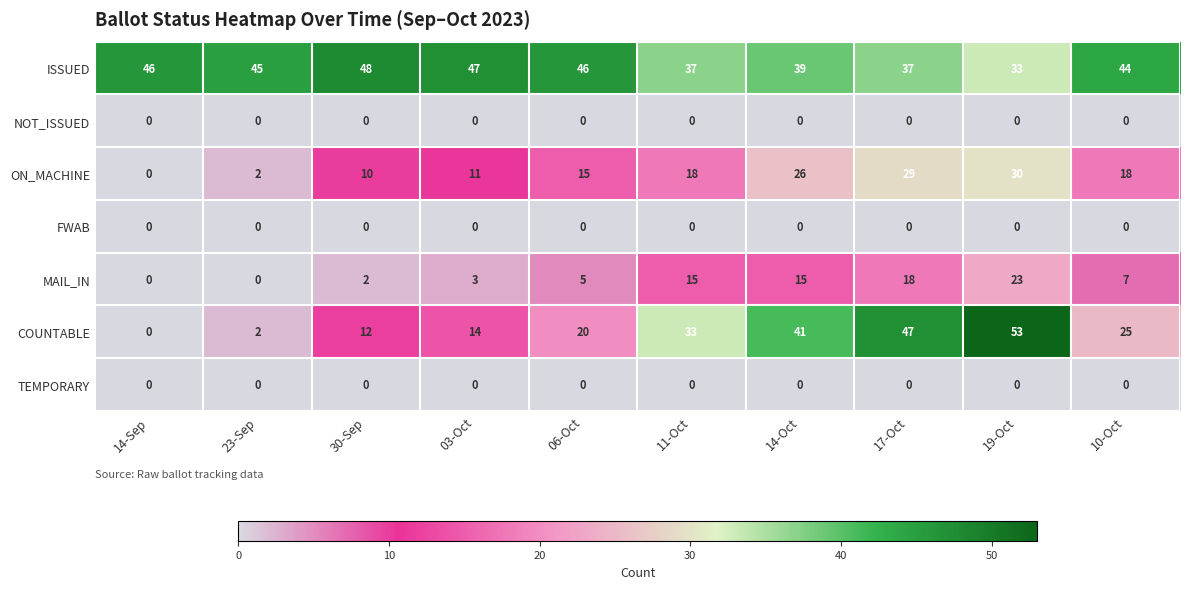

Count the number of categories in the chart.

10